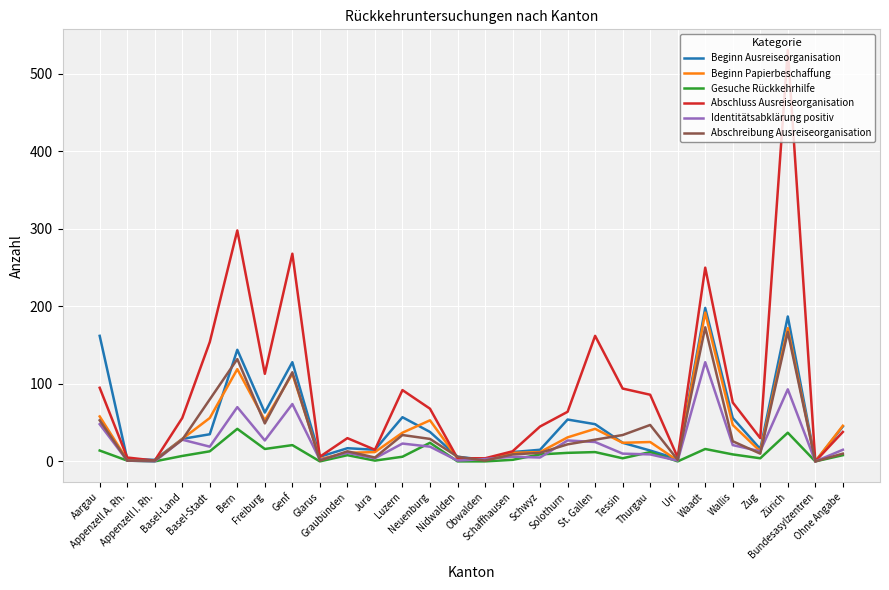

Which series has the widest spread of values?

Abschluss Ausreiseorganisation